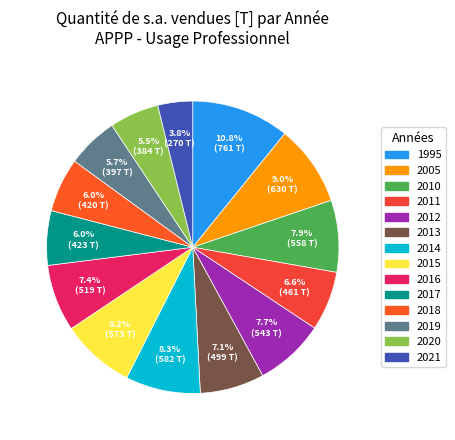

Combined, do 2005 and 2019 account for over 50%?

No